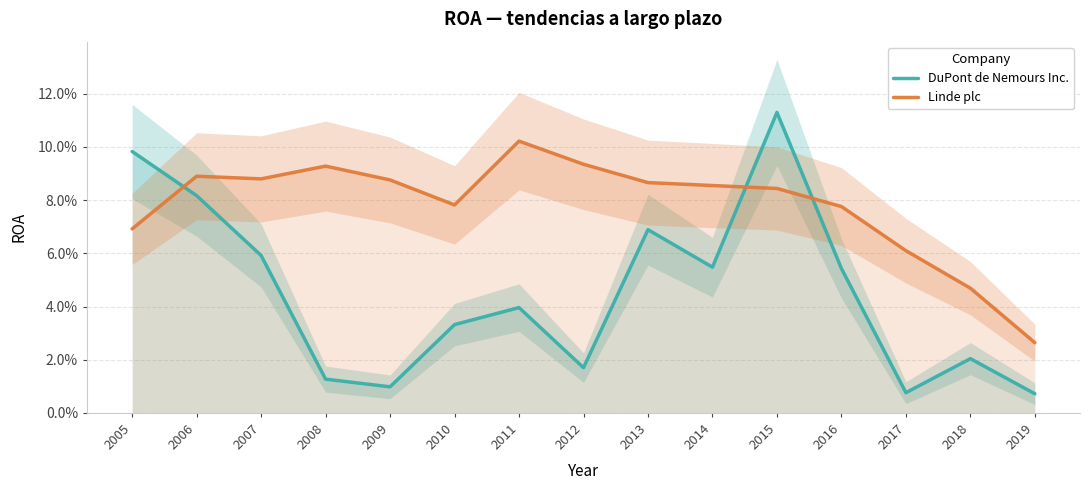

How many interior local valleys does the Linde plc series have?

2